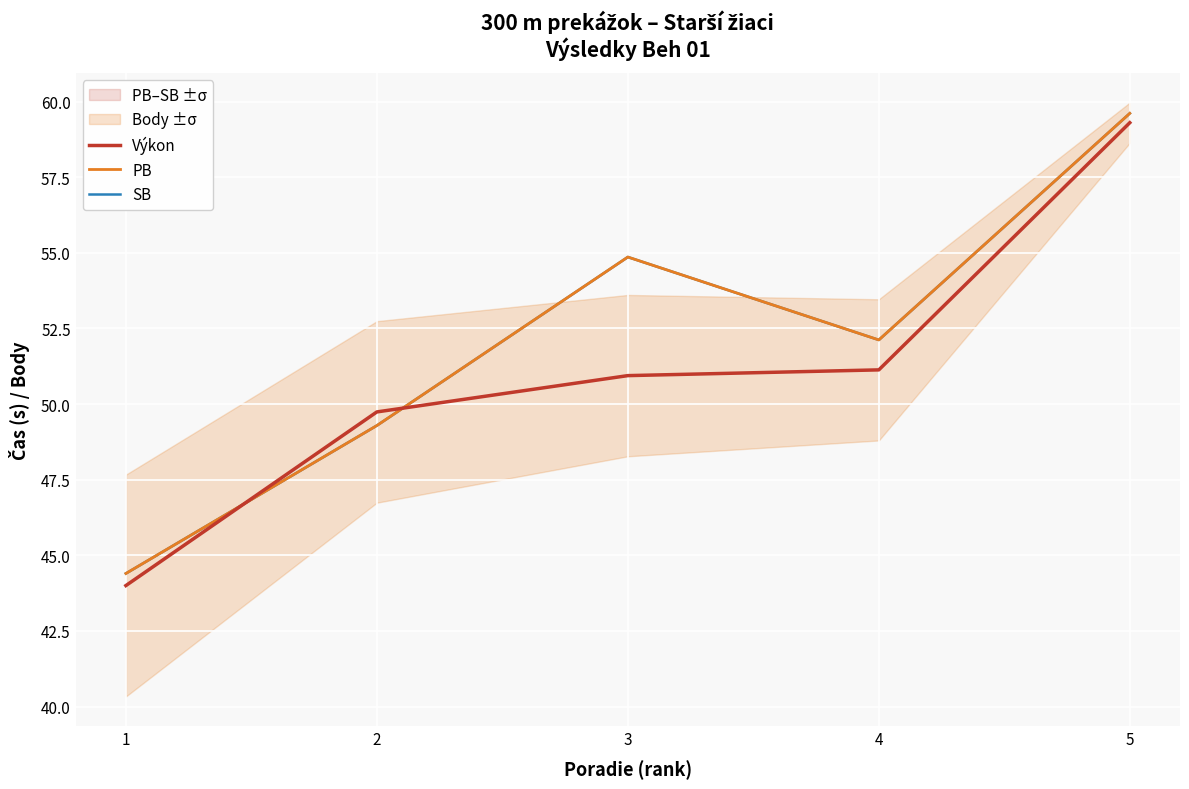

List the series in order of their peak value, lowest first.

Výkon, PB, SB